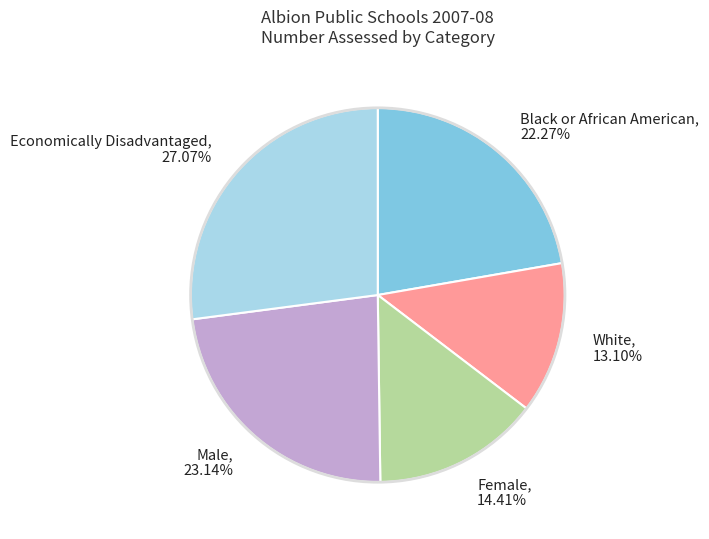

Does any single category account for the majority?

No